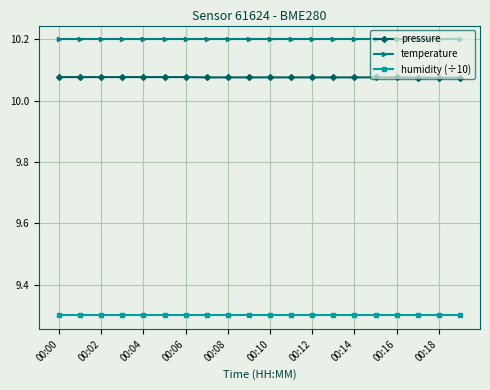

True or false: temperature and humidity (÷10) intersect in this chart.

False